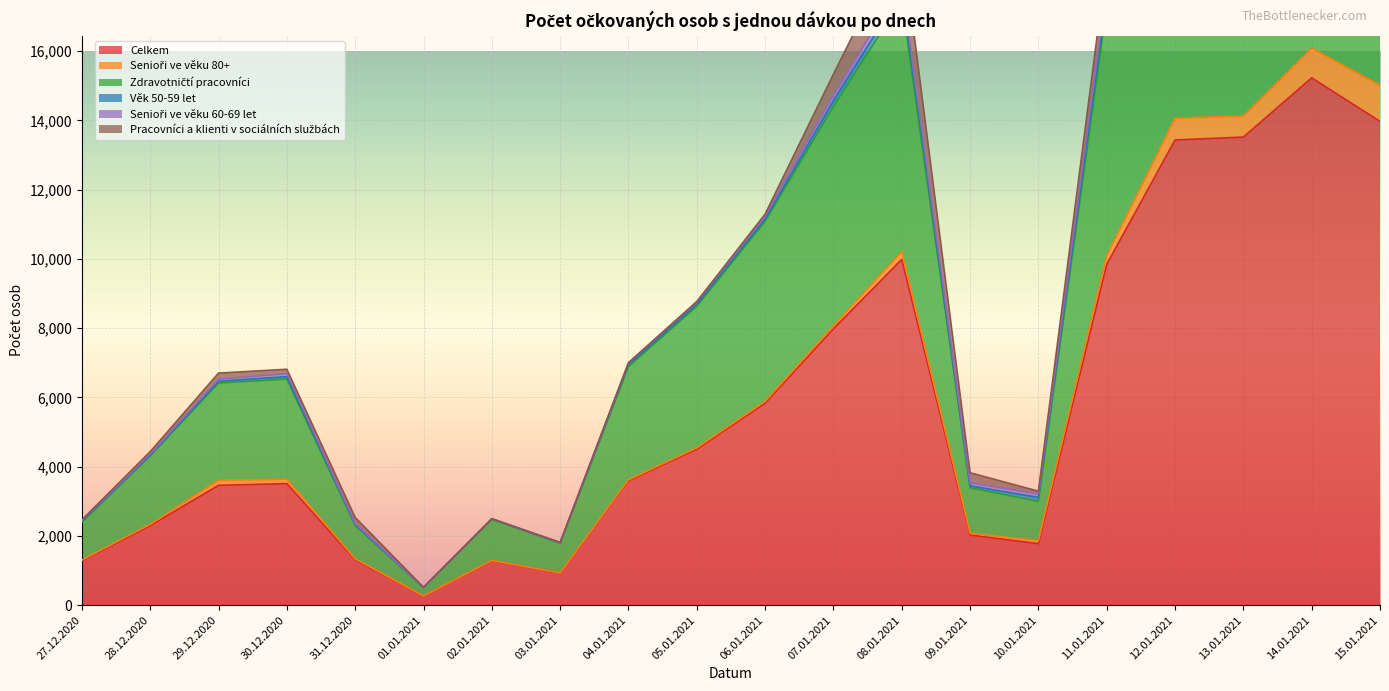

How many data points does each series have?

20